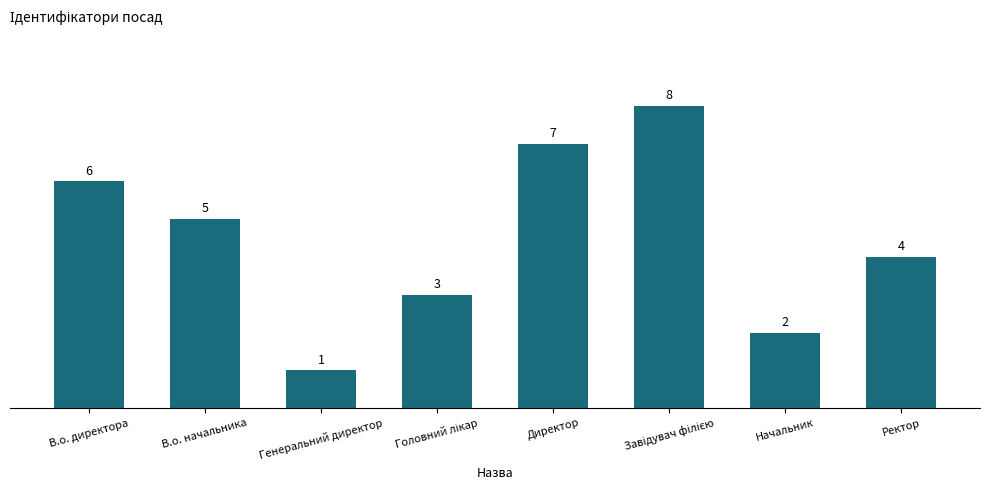

What is the label of the 1st bar from the right?

Ректор